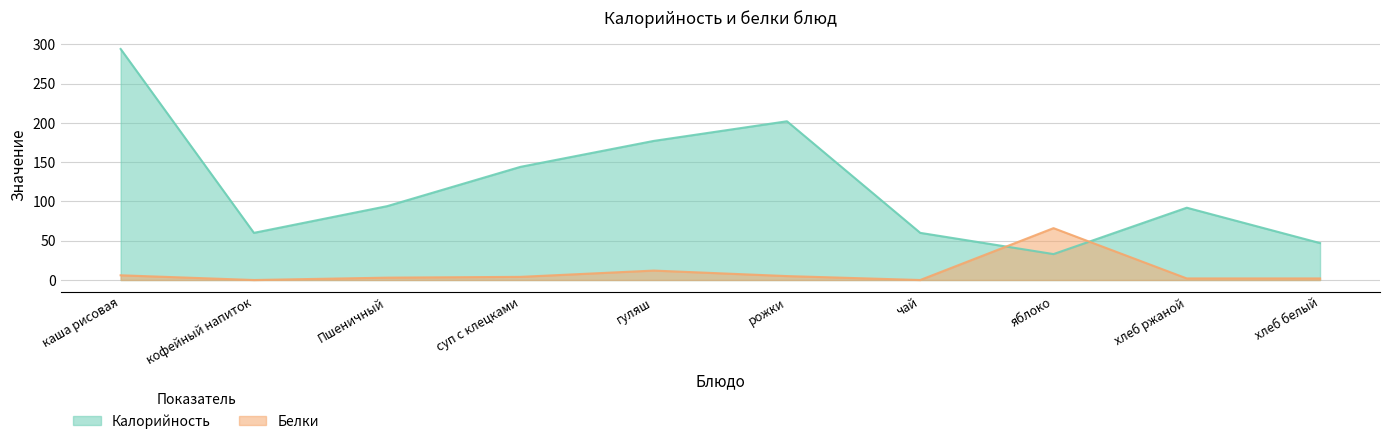

Is it true that Белки equals 6 at каша рисовая?

True